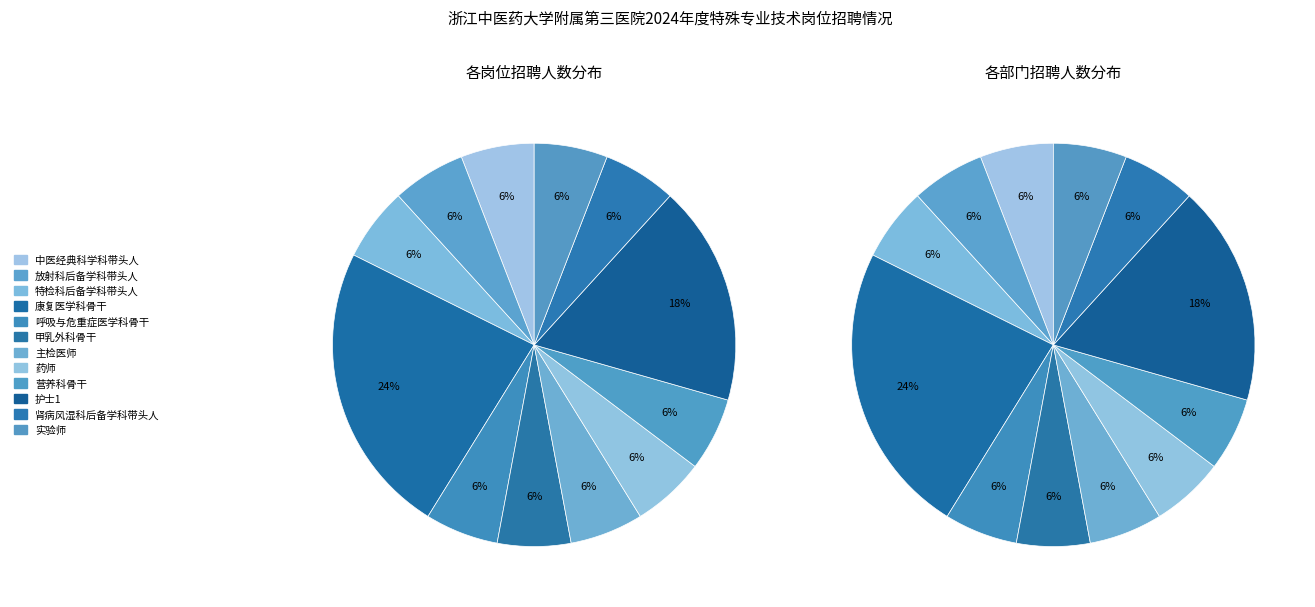

Which category has the biggest portion of the pie?

康复医学科骨干